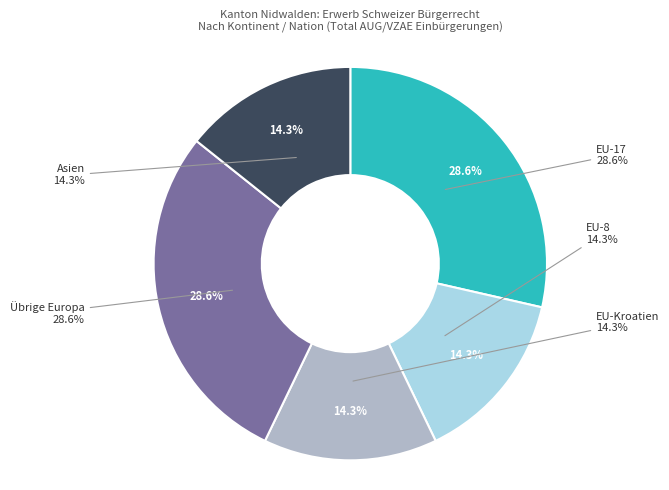

Which has a higher value, Übrige Europa or Asien?

Übrige Europa